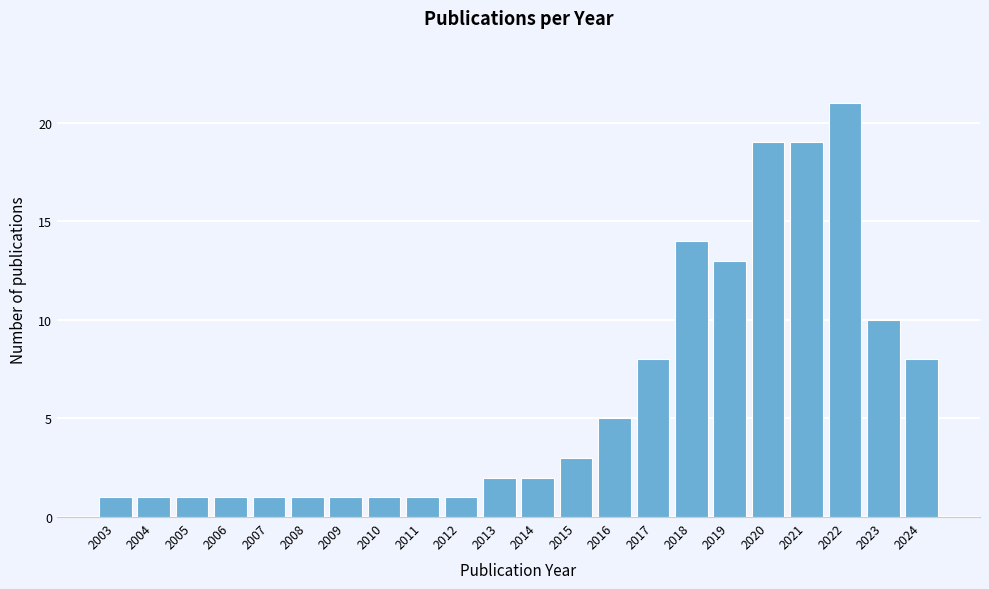

Reading left to right, list all the values displayed in this chart.

2003=1	2004=1	2005=1	2006=1	2007=1	2008=1	2009=1	2010=1	2011=1	2012=1	2013=2	2014=2	2015=3	2016=5	2017=8	2018=14	2019=13	2020=19	2021=19	2022=21	2023=10	2024=8